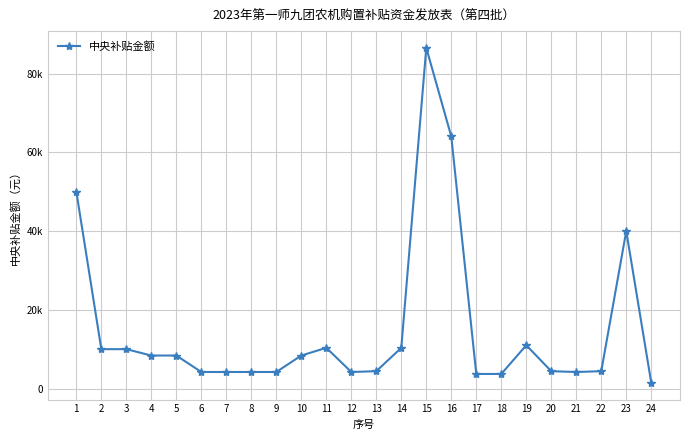

Rank the categories by value from highest to lowest.

15, 16, 1, 23, 19, 11, 14, 2, 3, 4, 5, 10, 13, 20, 22, 6, 7, 8, 9, 12, 21, 17, 18, 24